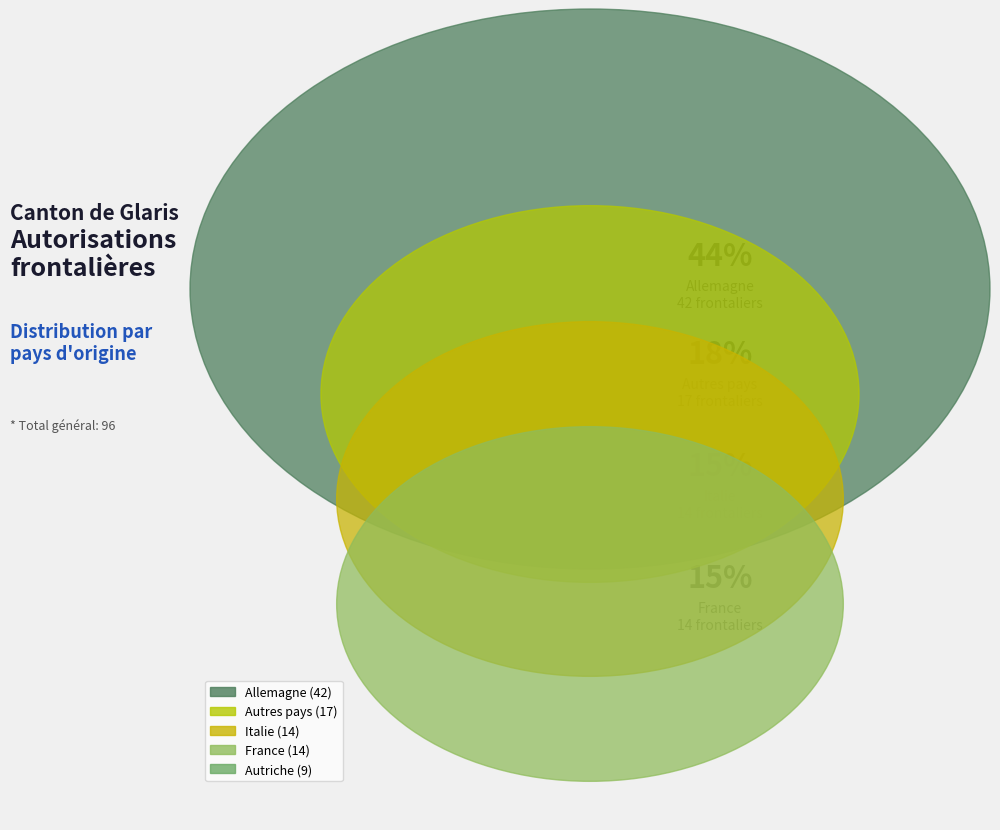

Does any single category account for the majority?

No